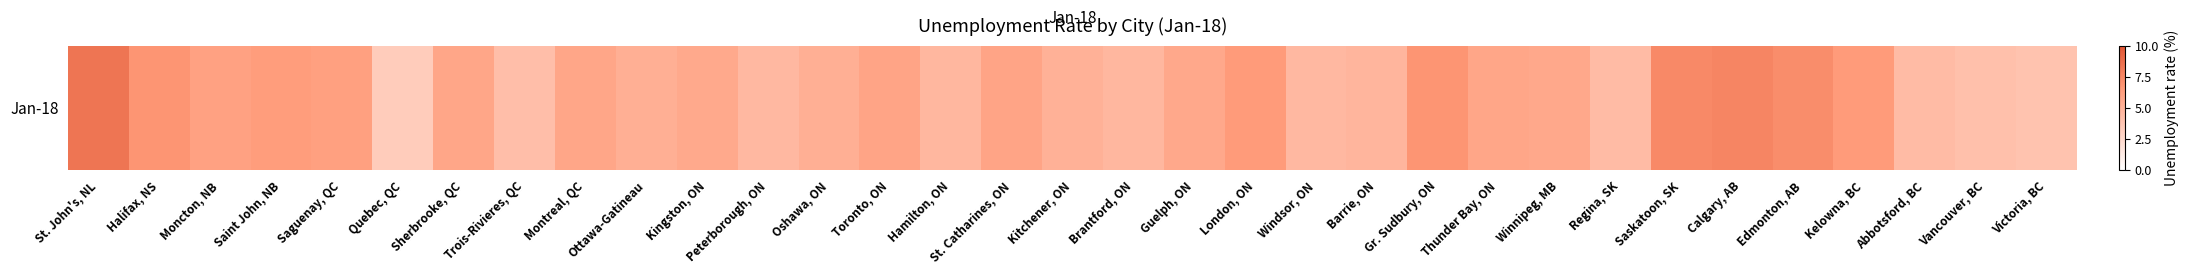

What is the difference between the values at Kelowna, BC and Peterborough, ON?

1.9